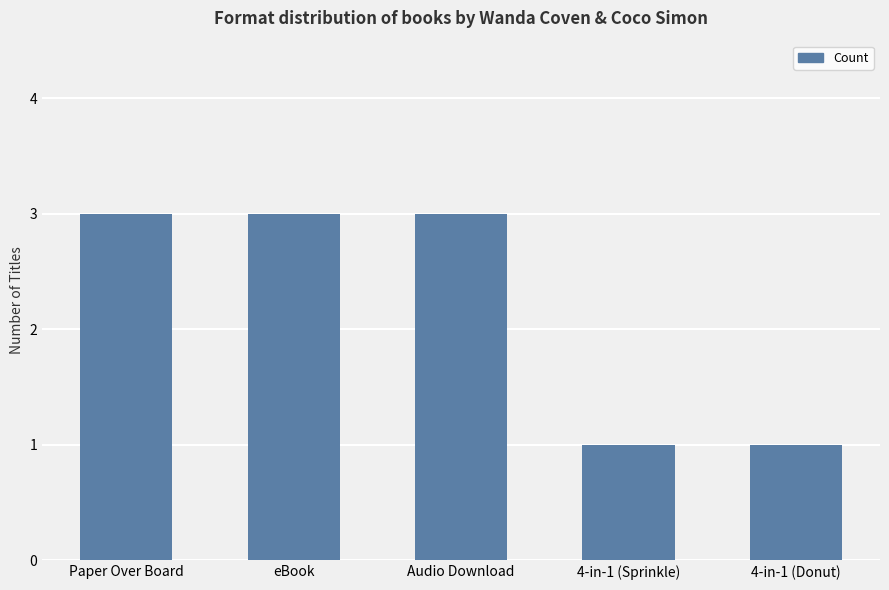

What is the average value?

2